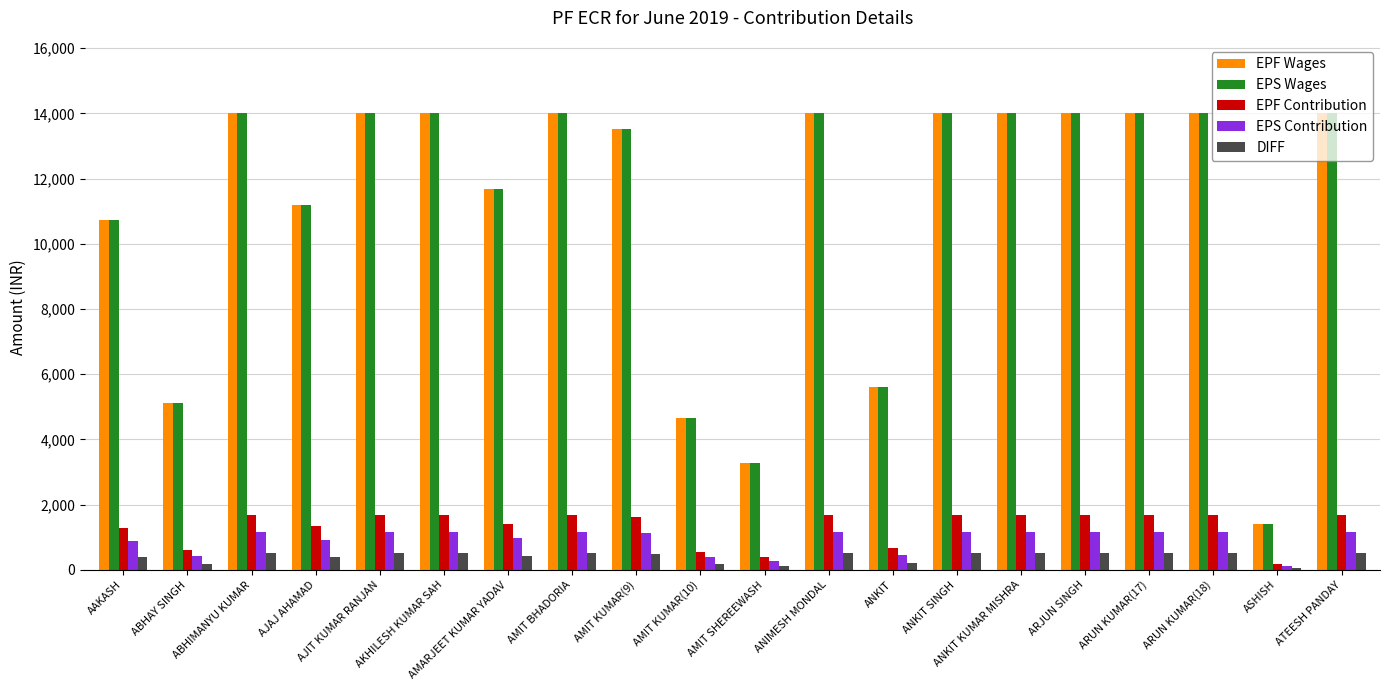

What is the difference between the maximum and minimum values in the EPS Contribution series?

1049